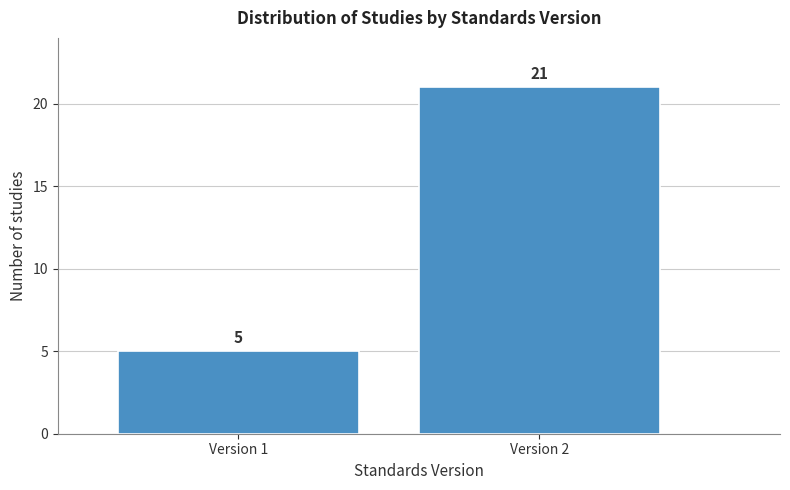

Reading left to right, extract all data points from this chart.

5	21